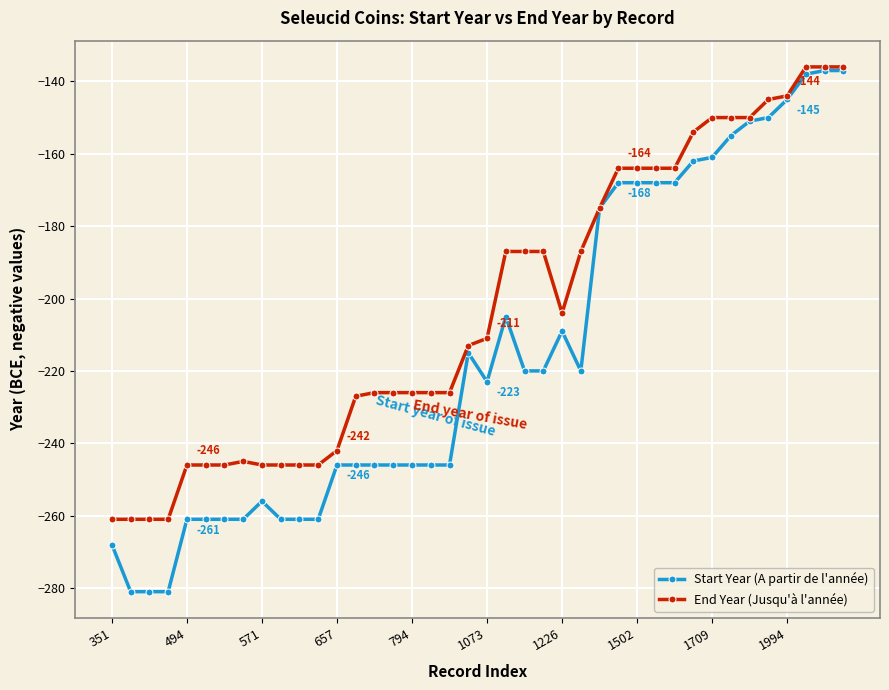

List the series in order of their overall mean, highest first.

End Year (Jusqu'à l'année), Start Year (A partir de l'année)